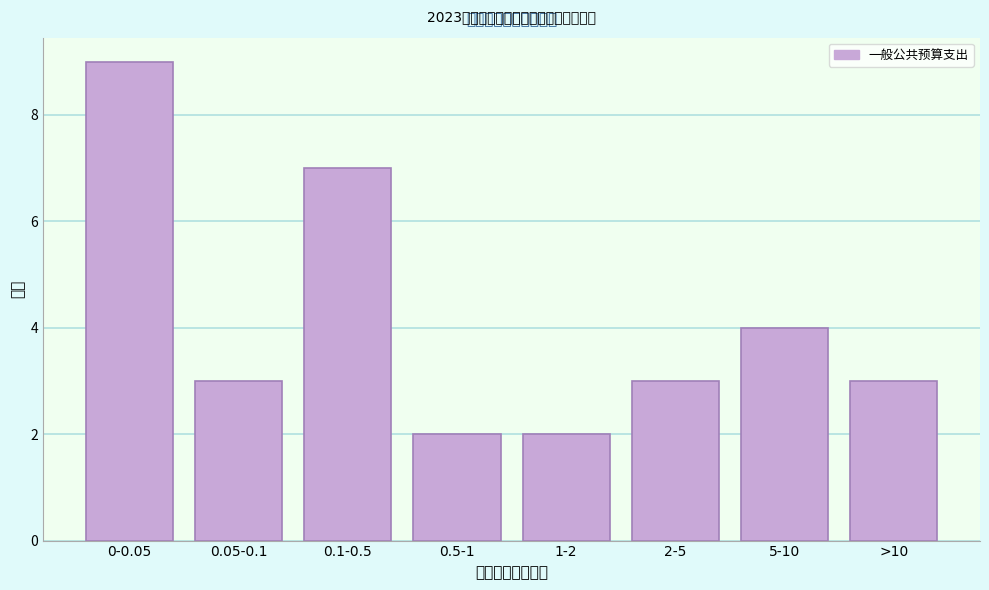

Reading left to right, list all the values displayed in this chart.

0-0.05=9	0.05-0.1=3	0.1-0.5=7	0.5-1=2	1-2=2	2-5=3	5-10=4	>10=3